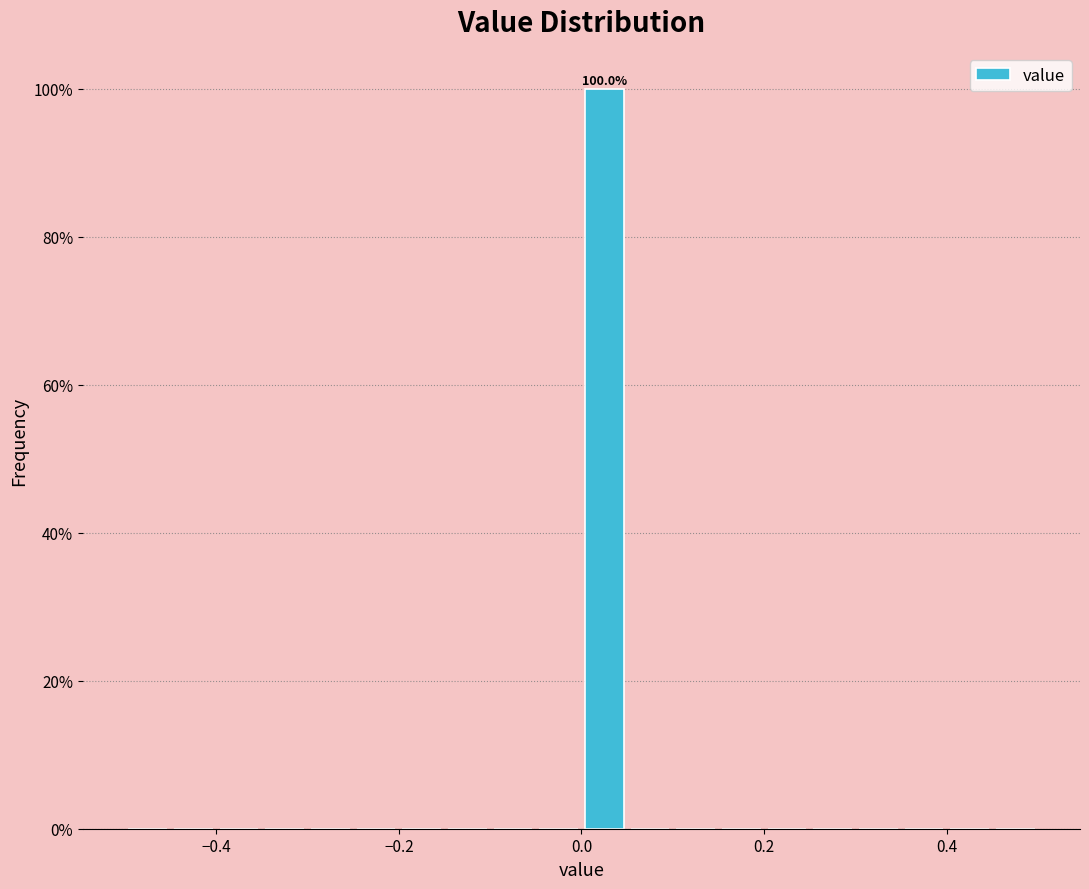

Read against the x-axis, roughly where is the centre of the tallest bar?

0.02